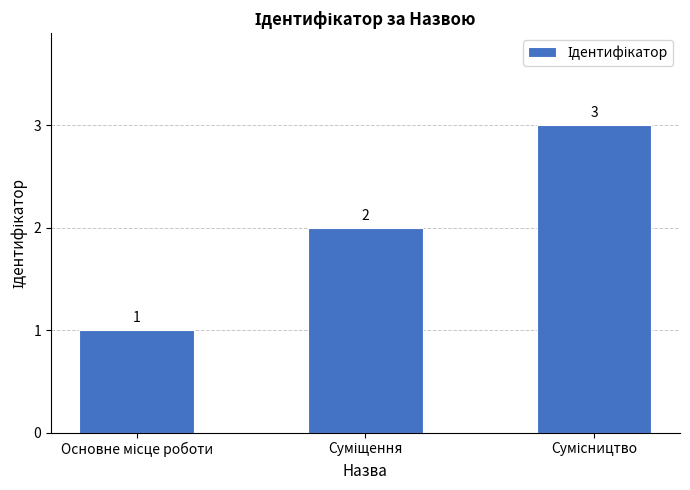

What is the sum of all values?

6